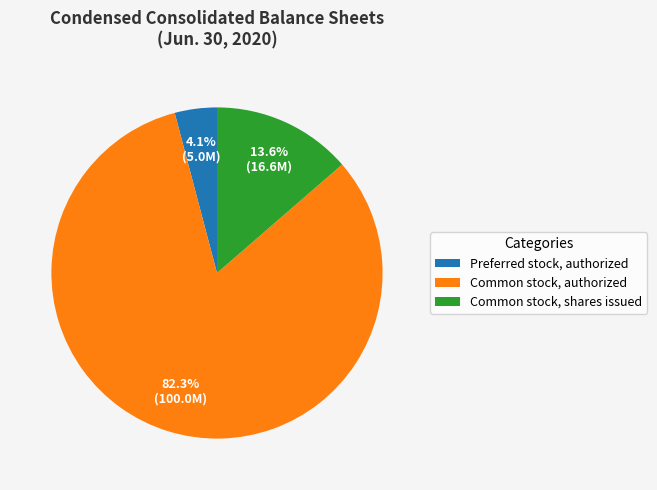

Does any single category account for the majority?

Yes